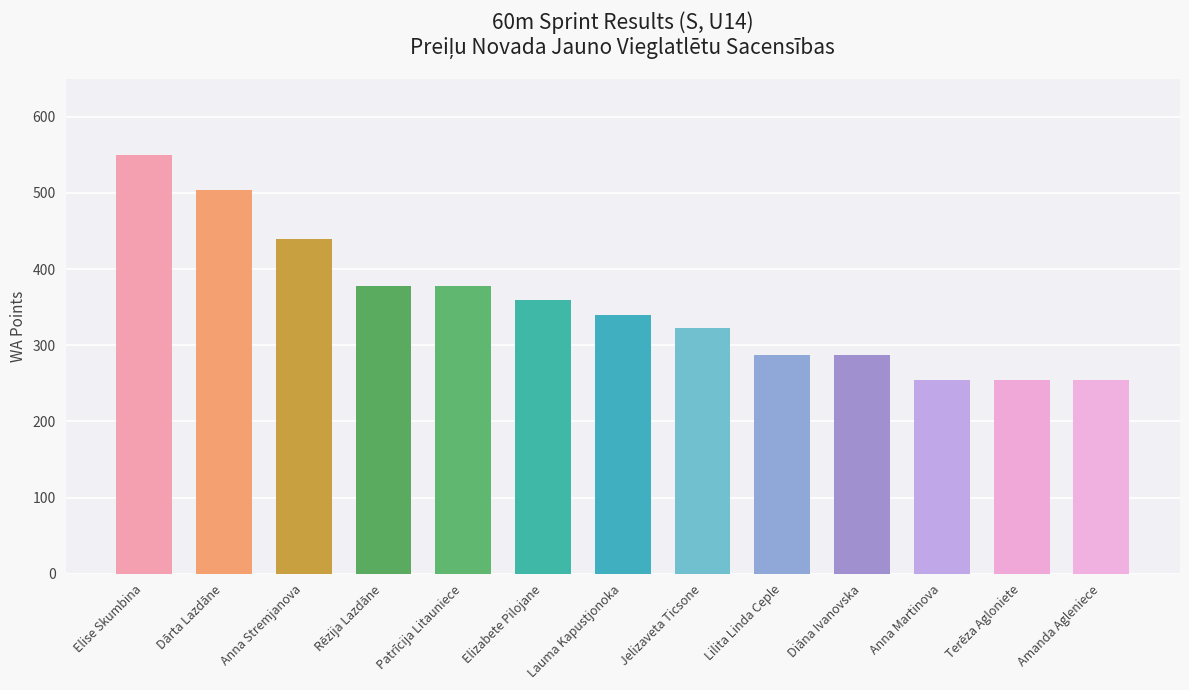

What is the difference between the maximum and minimum values?

296